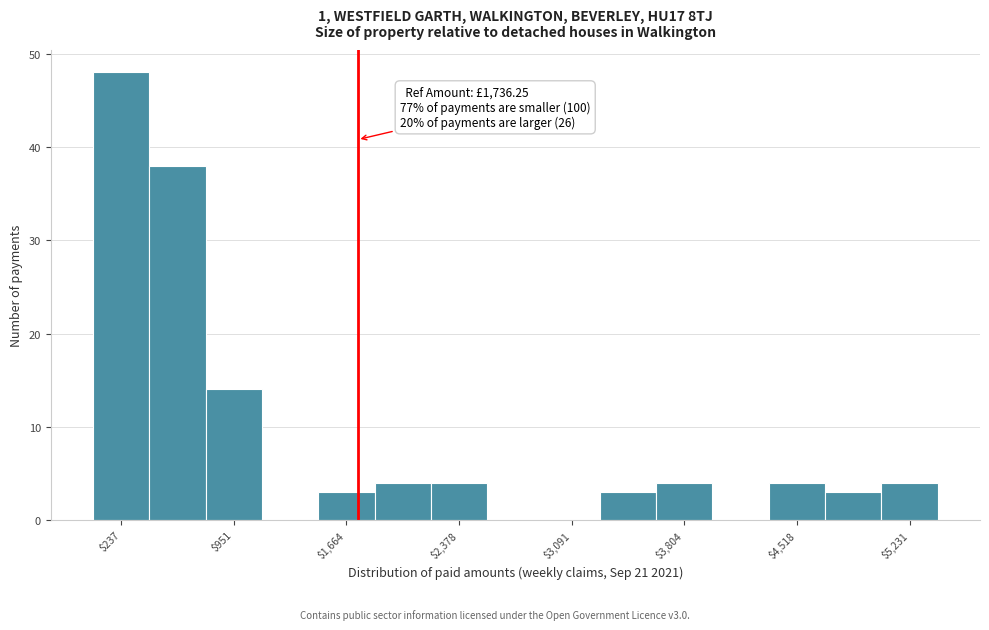

Read against the x-axis, roughly where is the centre of the tallest bar?

200